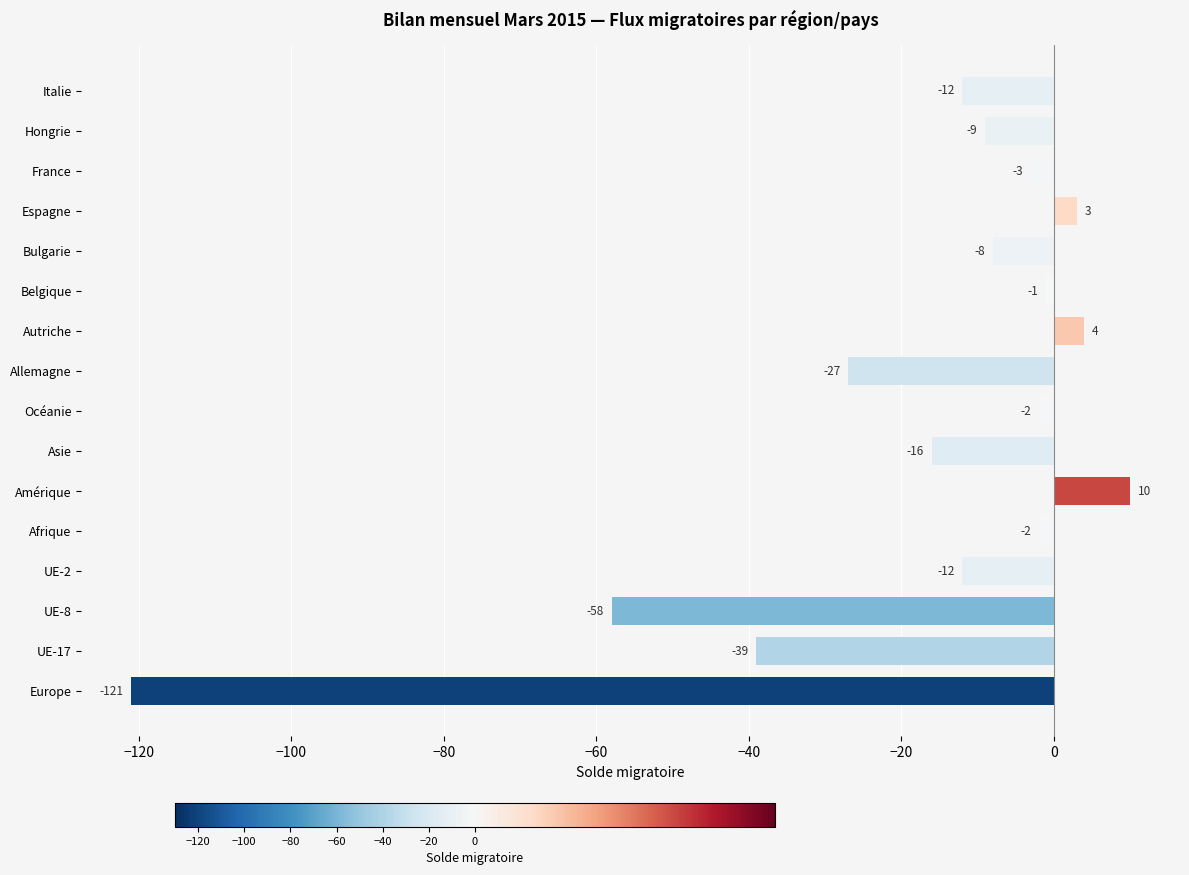

How many categories are shown in the chart?

16